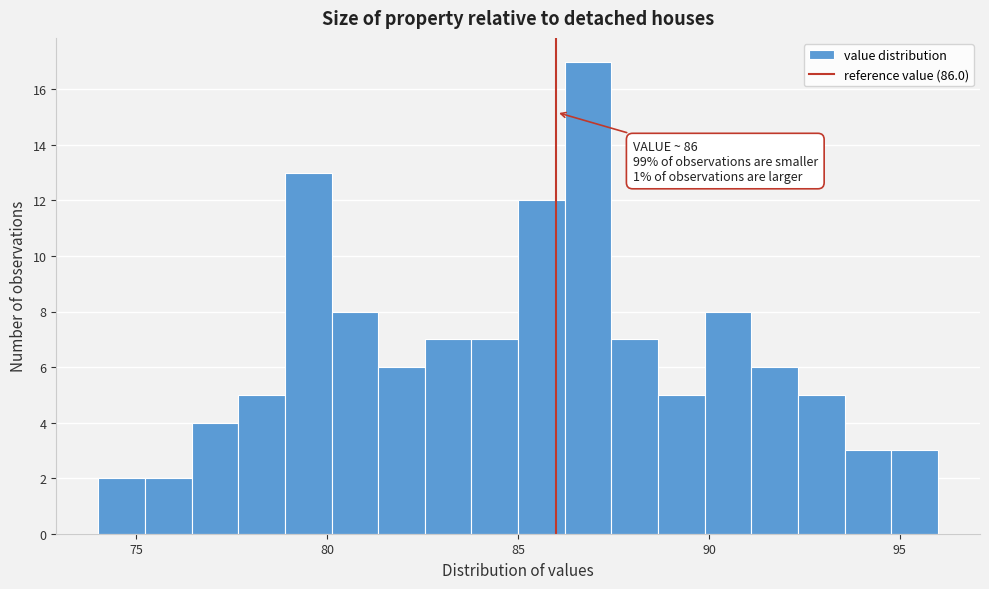

Around what value on the x-axis is the tallest bar? Give the approximate position of its centre, as read against the axis.

87.0